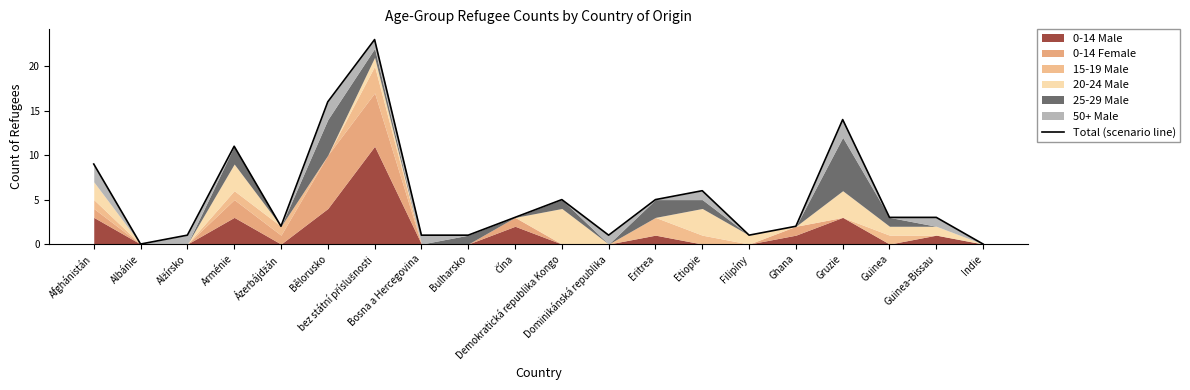

True or false: there are more than 2 points higher than both neighbors.

True